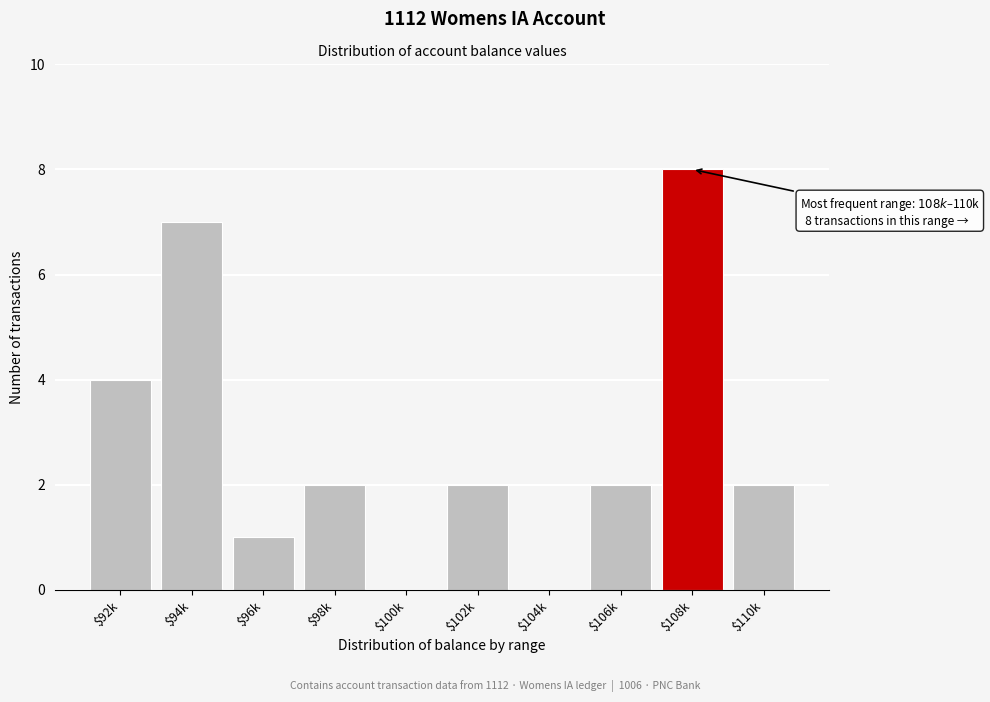

What is the sum of all values?

28